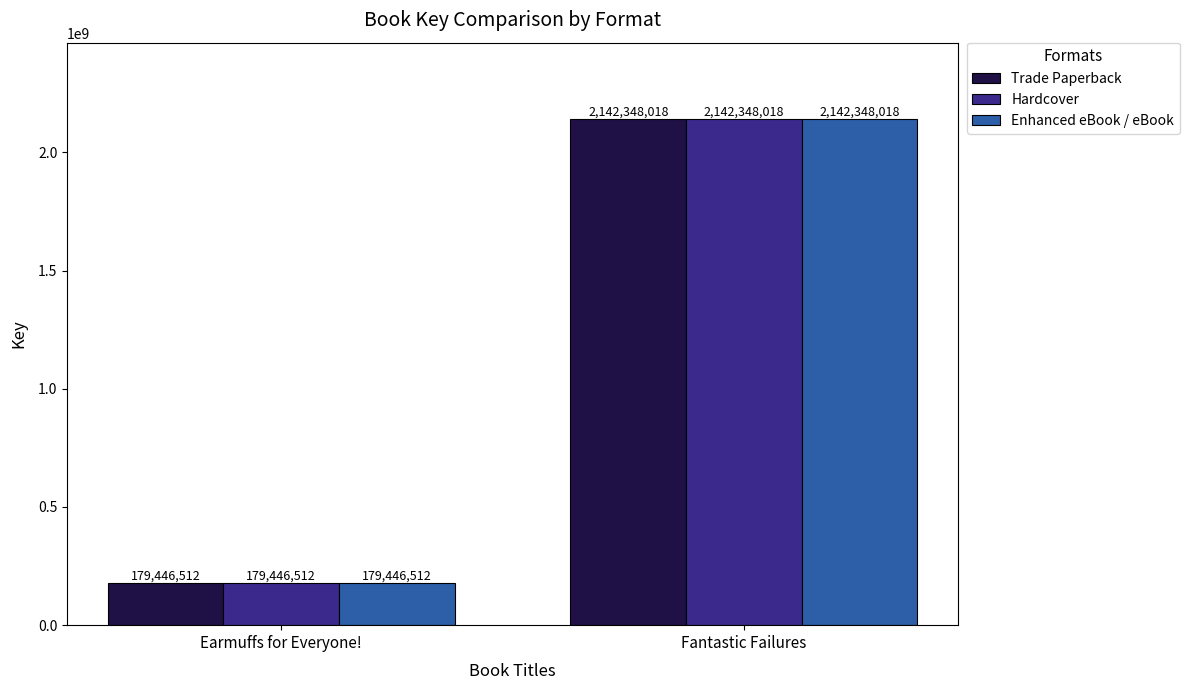

Rank the categories by Hardcover value from highest to lowest.

Fantastic Failures, Earmuffs for Everyone!